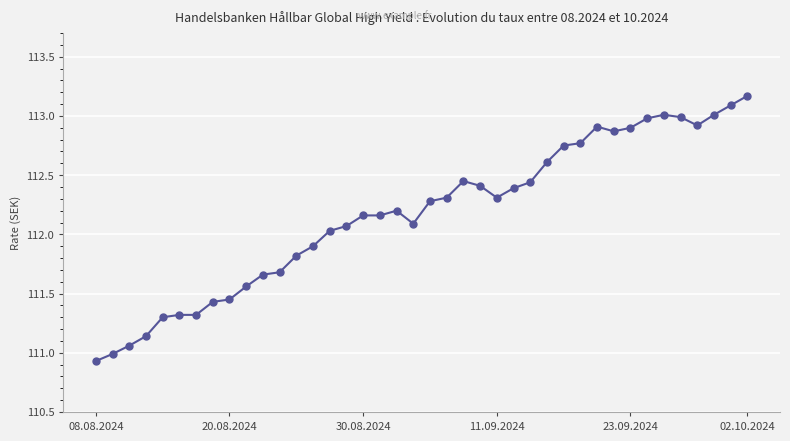

What is the minimum value shown in the chart?

110.9